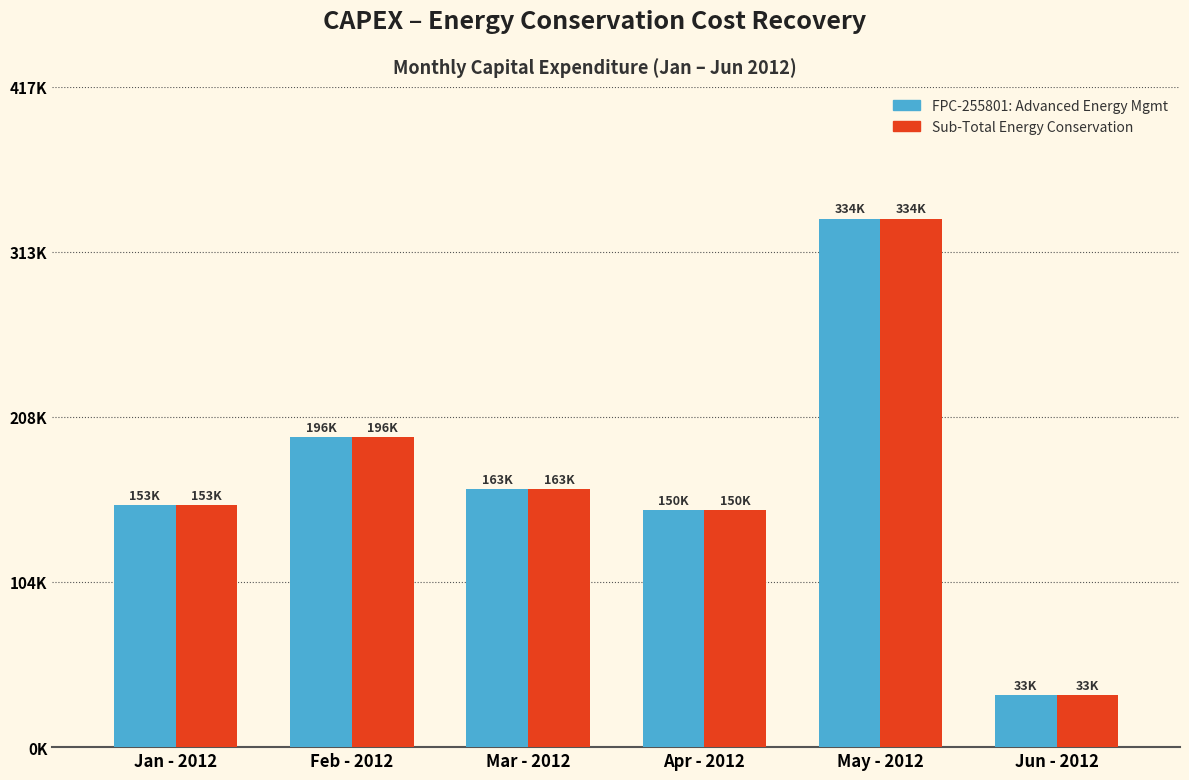

Does the chart contain stacked bars?

No